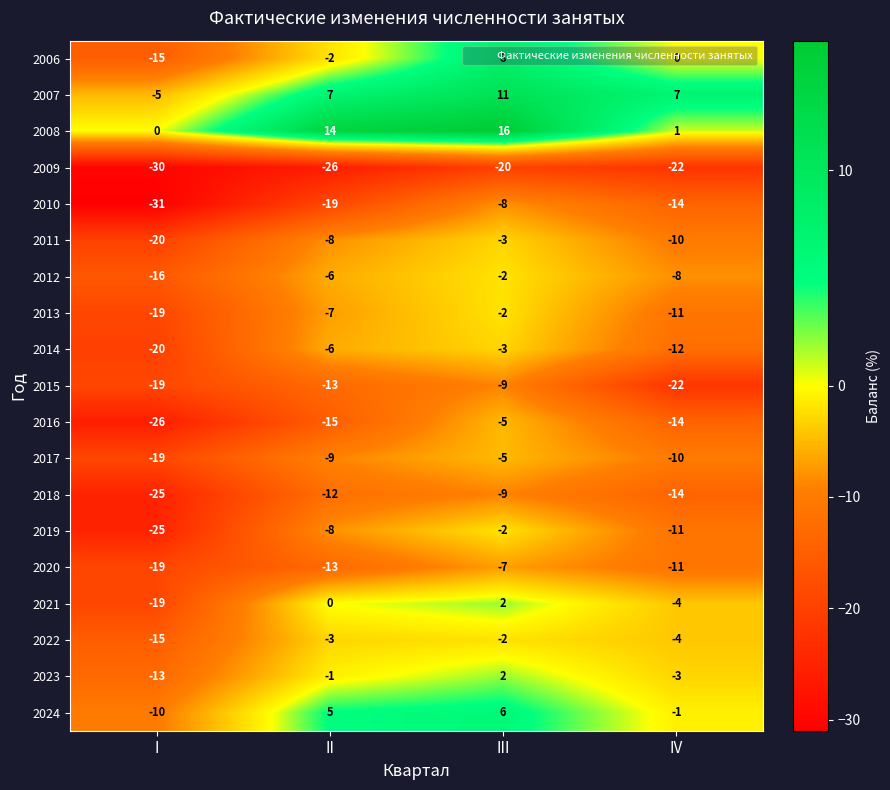

The value of 2017 at II is -15. True or false?

False